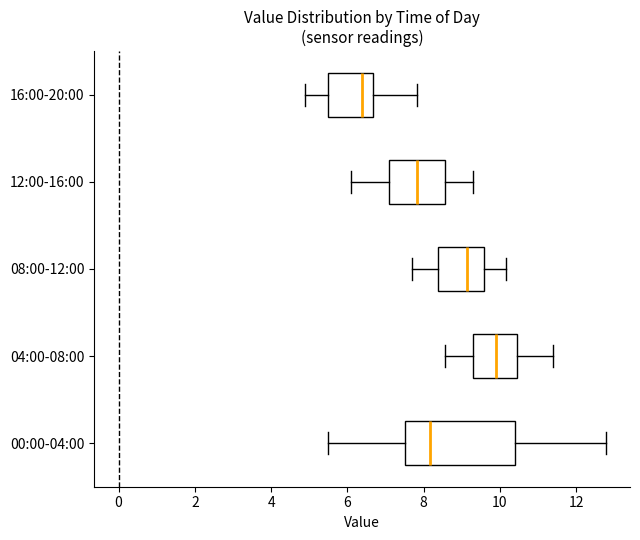

Reading bottom to top, transcribe this box plot: for each box, give where its median line is, the range the box spans, and where its two whiskers end, as read against the x-axis. The values are not printed on the chart, so give them approximately, as read against the axis.

00:00-04:00: median 8.2, box 7.6 to 10.4, whiskers 5.6 to 12.8
04:00-08:00: median 9.8, box 9.4 to 10.4, whiskers 8.6 to 11.4
08:00-12:00: median 9.2, box 8.4 to 9.6, whiskers 7.8 to 10.2
12:00-16:00: median 7.8, box 7.2 to 8.6, whiskers 6.2 to 9.4
16:00-20:00: median 6.4, box 5.4 to 6.6, whiskers 5.0 to 7.8